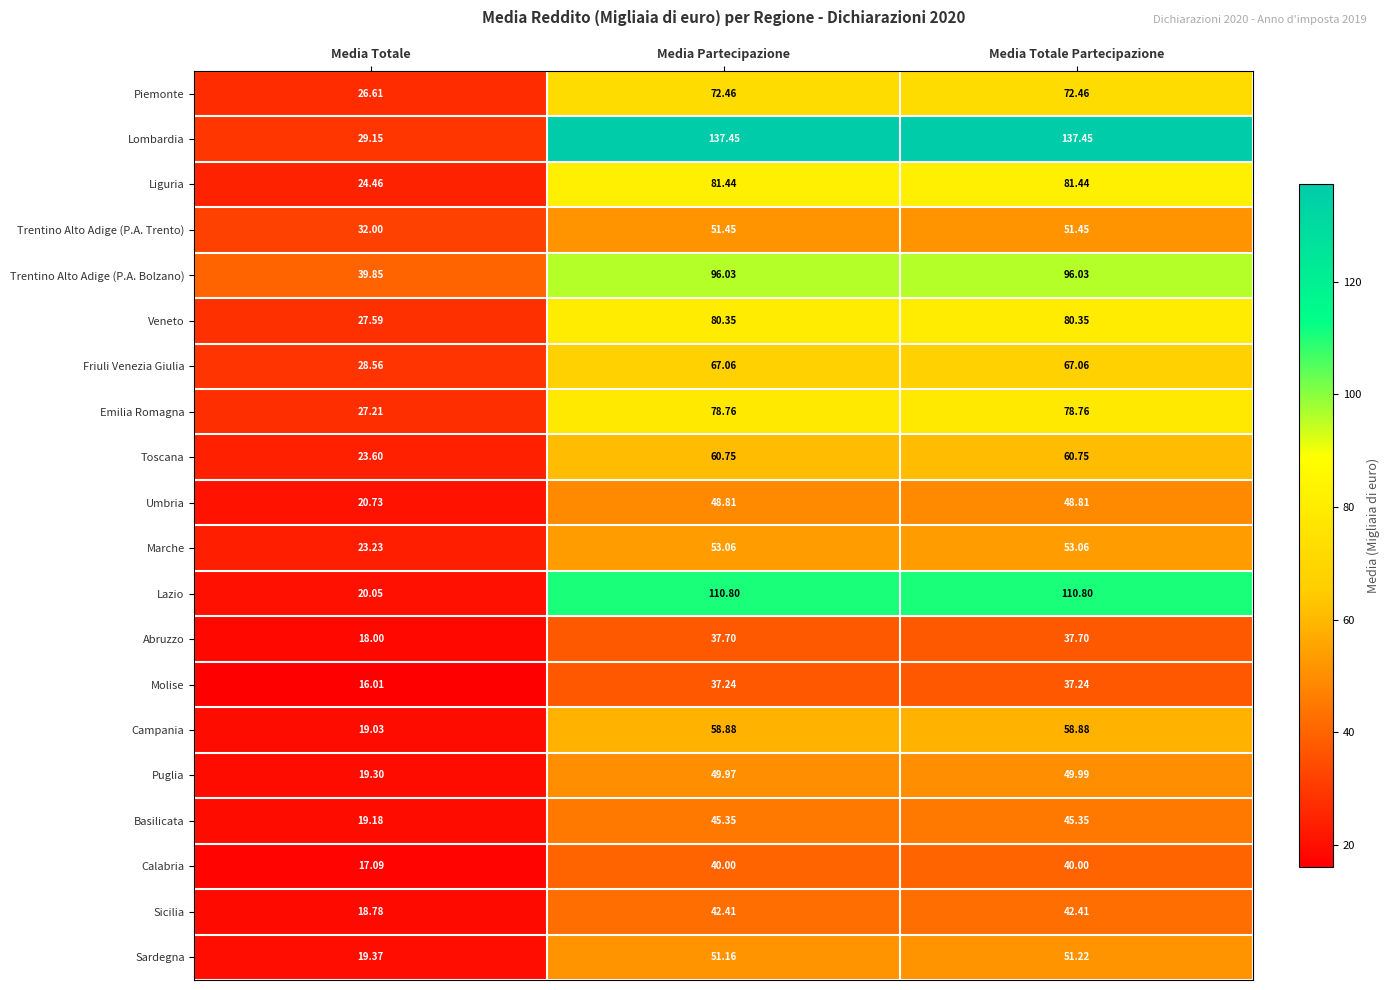

What is the difference between the highest and lowest values at Media Partecipazione?

100.2